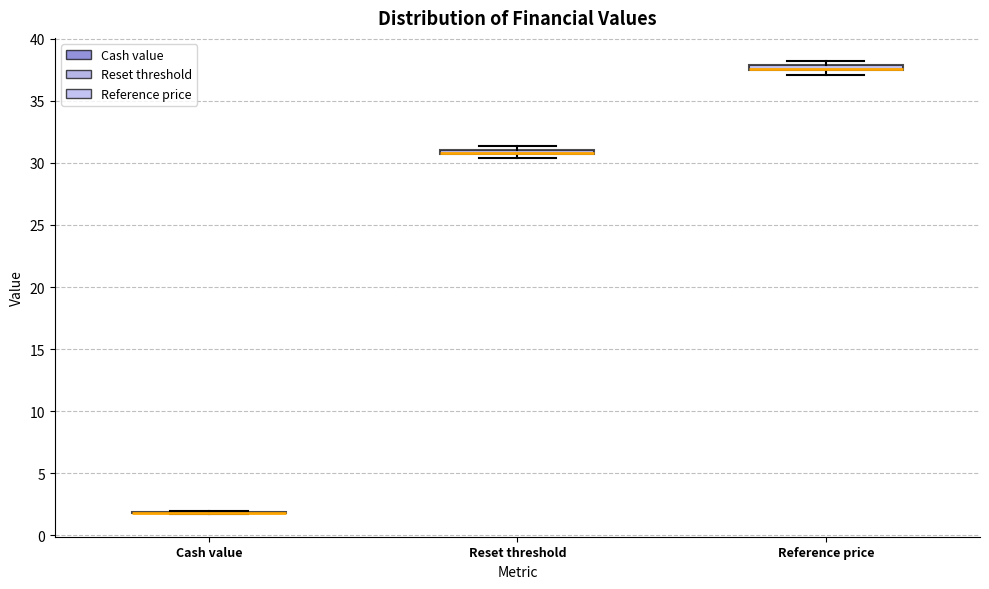

Where is the lower edge of the box for Reference price on the y-axis? The values are not printed on the chart, so give them approximately, as read against the axis.

37.5